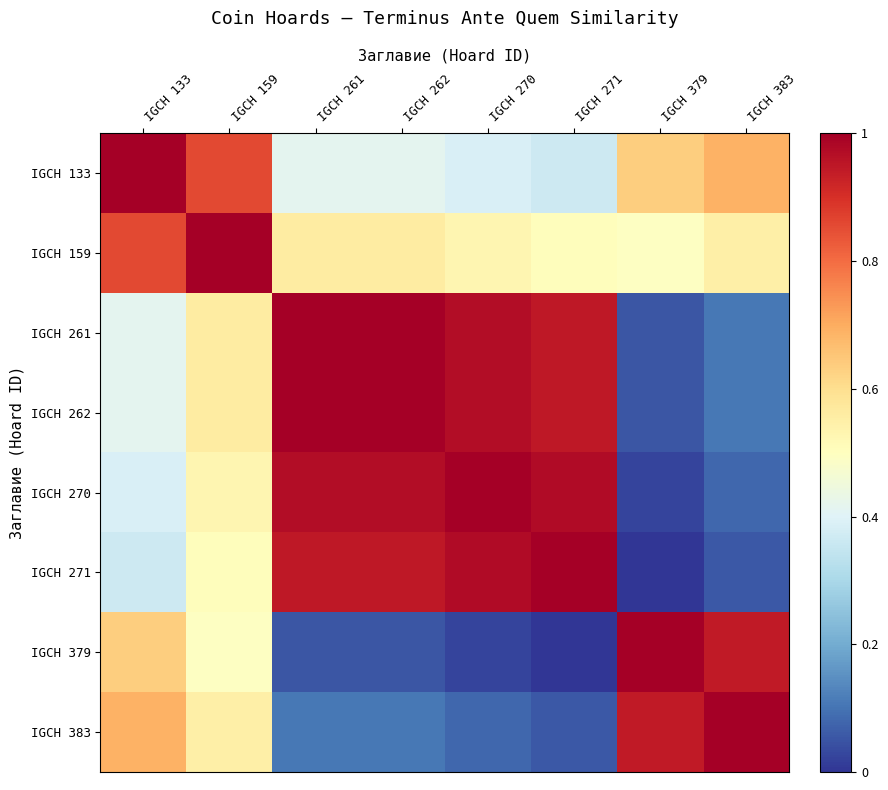

Reading left to right, transcribe all the data shown in this chart.

IGCH 133: IGCH 133=1.0	IGCH 159=0.9	IGCH 261=0.4	IGCH 262=0.4	IGCH 270=0.4	IGCH 271=0.4	IGCH 379=0.6	IGCH 383=0.7
IGCH 159: IGCH 133=0.9	IGCH 159=1.0	IGCH 261=0.6	IGCH 262=0.6	IGCH 270=0.5	IGCH 271=0.5	IGCH 379=0.5	IGCH 383=0.5
IGCH 261: IGCH 133=0.4	IGCH 159=0.6	IGCH 261=1.0	IGCH 262=1.0	IGCH 270=1.0	IGCH 271=0.9	IGCH 379=0.1	IGCH 383=0.1
IGCH 262: IGCH 133=0.4	IGCH 159=0.6	IGCH 261=1.0	IGCH 262=1.0	IGCH 270=1.0	IGCH 271=0.9	IGCH 379=0.1	IGCH 383=0.1
IGCH 270: IGCH 133=0.4	IGCH 159=0.5	IGCH 261=1.0	IGCH 262=1.0	IGCH 270=1.0	IGCH 271=1.0	IGCH 379=0.0	IGCH 383=0.1
IGCH 271: IGCH 133=0.4	IGCH 159=0.5	IGCH 261=0.9	IGCH 262=0.9	IGCH 270=1.0	IGCH 271=1.0	IGCH 379=0.0	IGCH 383=0.1
IGCH 379: IGCH 133=0.6	IGCH 159=0.5	IGCH 261=0.1	IGCH 262=0.1	IGCH 270=0.0	IGCH 271=0.0	IGCH 379=1.0	IGCH 383=0.9
IGCH 383: IGCH 133=0.7	IGCH 159=0.5	IGCH 261=0.1	IGCH 262=0.1	IGCH 270=0.1	IGCH 271=0.1	IGCH 379=0.9	IGCH 383=1.0